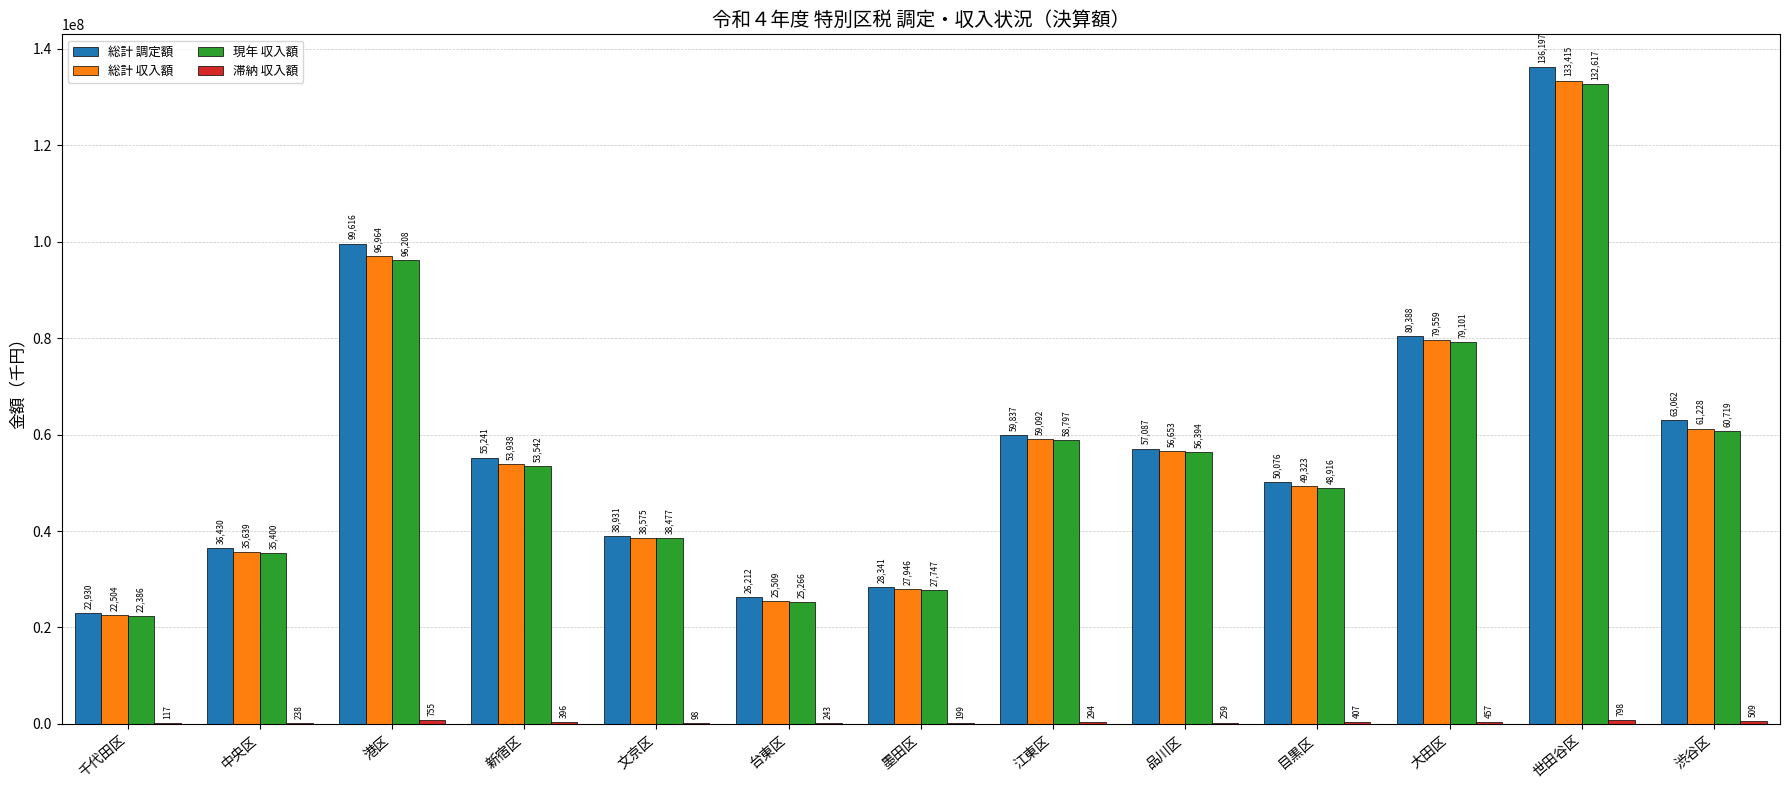

Are the bars horizontal?

No